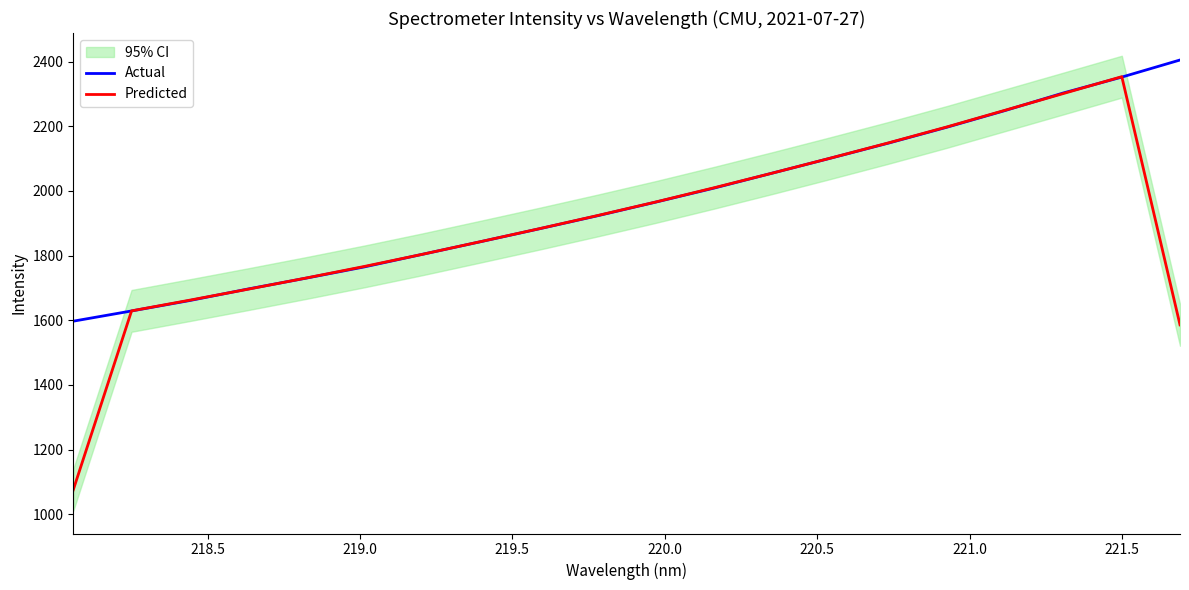

What is the highest value of the Actual series?

2405.2